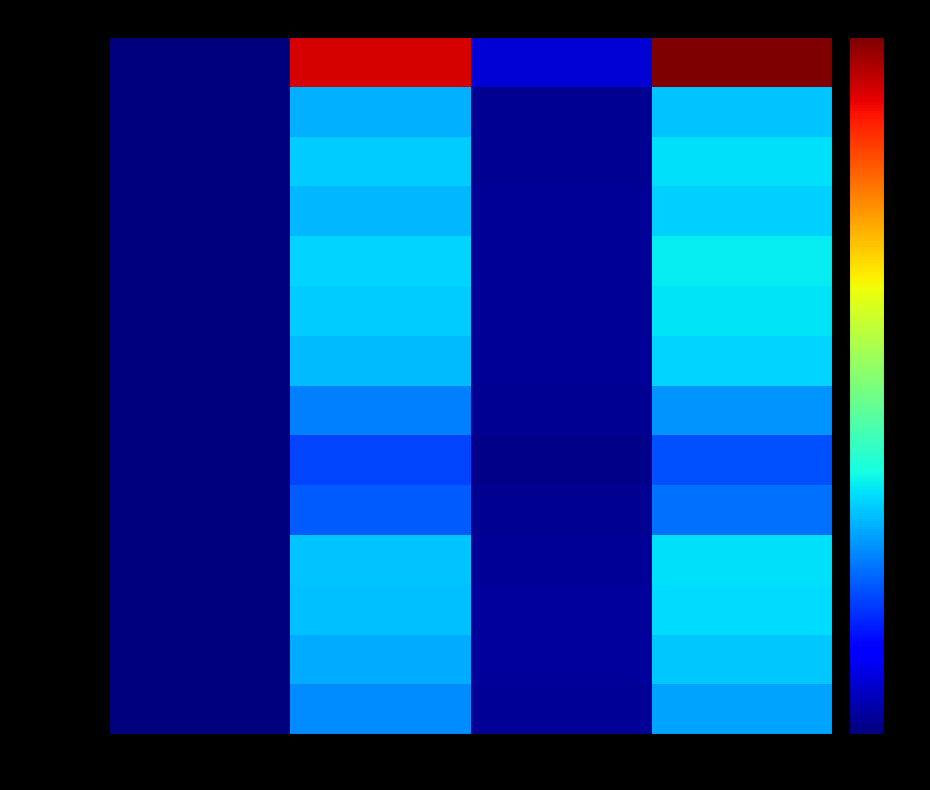

Which category has the highest value across all series?

4